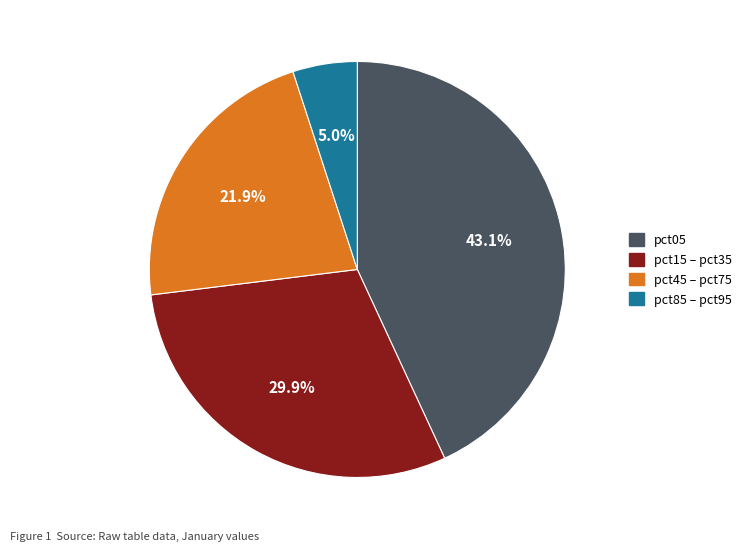

Between pct15 – pct35 and pct45 – pct75, which is larger?

pct15 – pct35